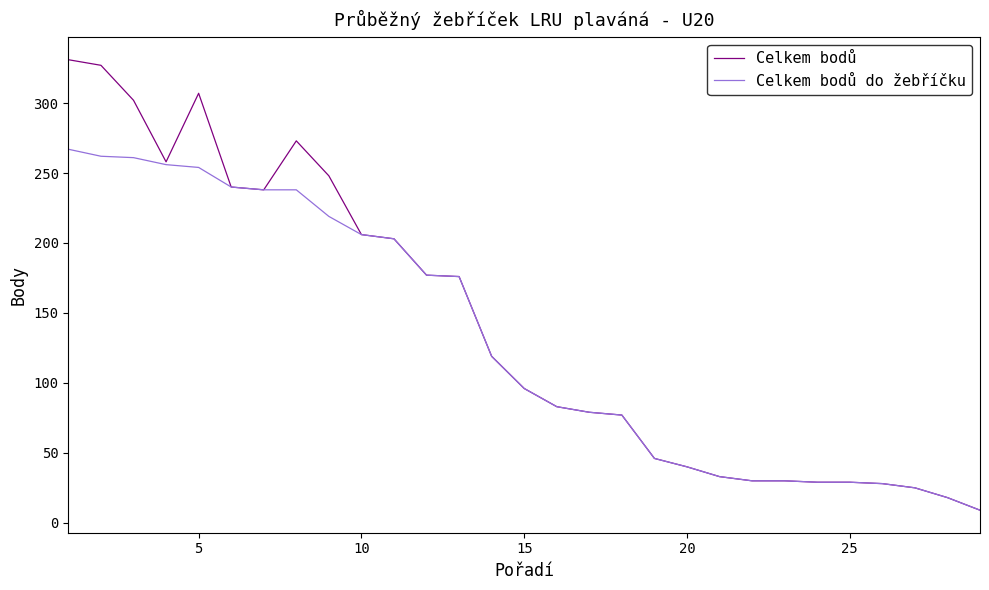

What is the minimum value for Celkem bodů?

9